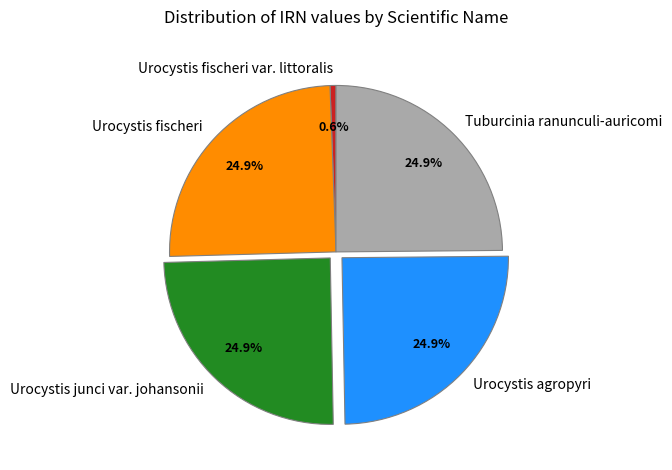

Do Urocystis fischeri var. littoralis and Urocystis fischeri together represent more than half of the pie?

No